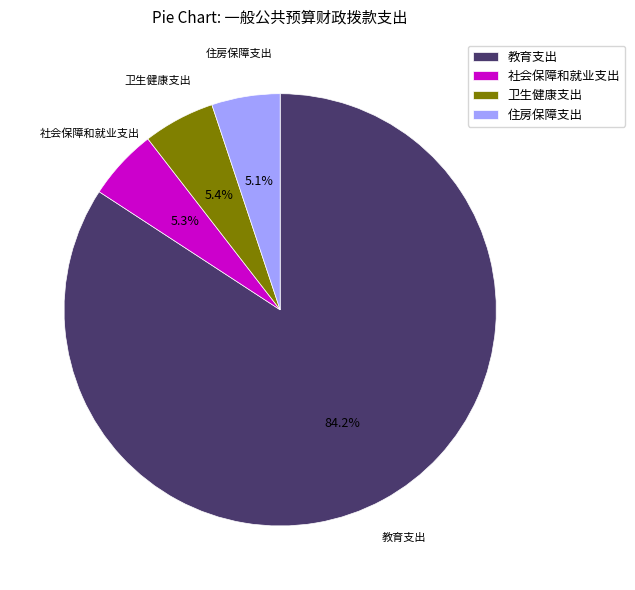

Does 住房保障支出 account for over 50% of the chart?

No